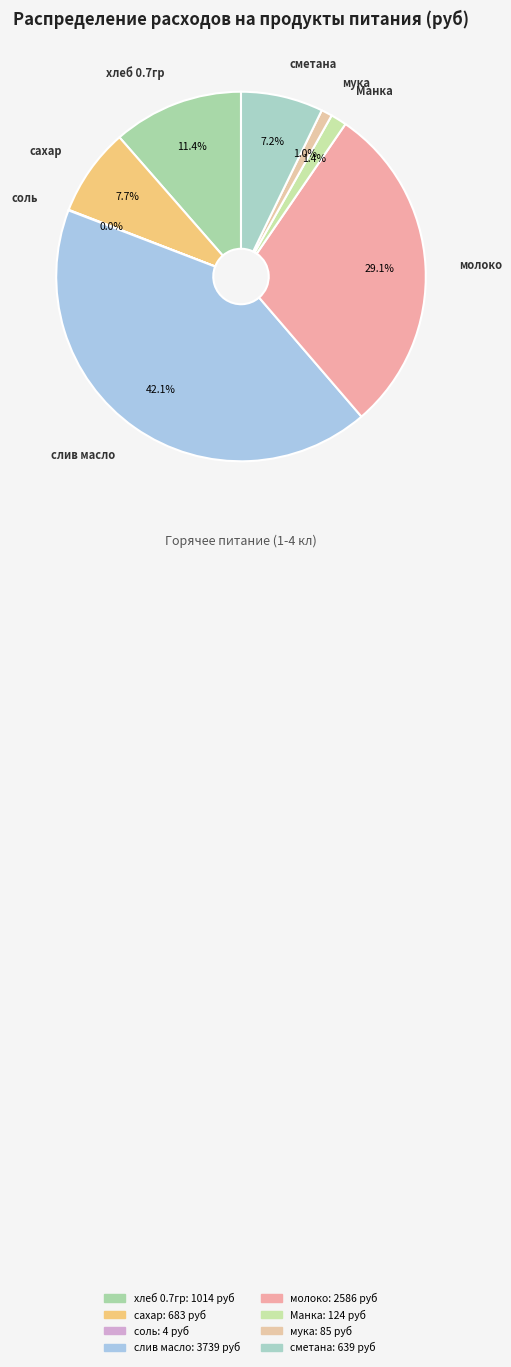

Rank the categories by value from highest to lowest.

слив масло, молоко, хлеб 0.7гр, сахар, сметана, Манка, мука, соль